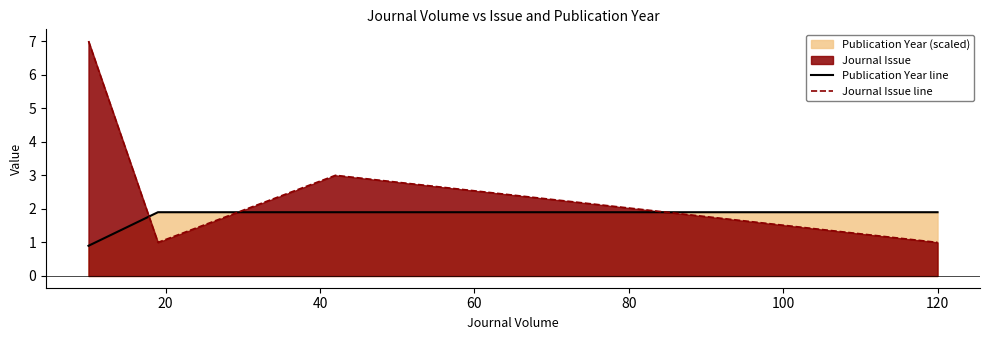

What is the minimum value shown in the chart?

0.9